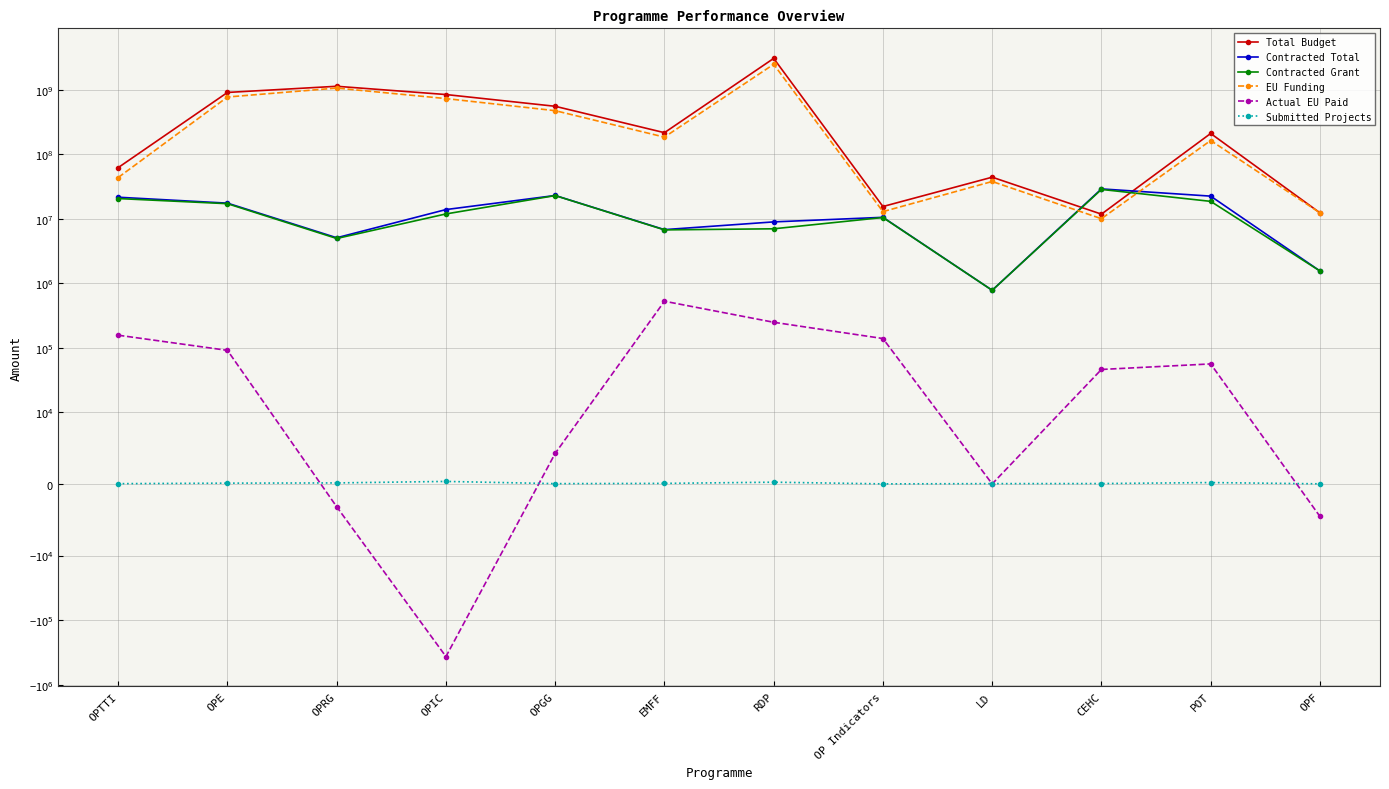

Reading right to left, list all the values displayed in this chart.

Total Budget: 12331208.7	209389938.3	11764706.0	43979444.7	15436413.2	3051955579.4	215344710.8	552450882.8	840156402.6	1128432709.4	905281731.8	61926152.1
Contracted Total: 1549039.0	22372058.2	28947904.5	776909.8	10502360.7	8919214.9	6766682.9	22884227.1	13848294.5	5062873.8	17414208.8	21514601.5
Contracted Grant: 1548527.9	18557146.5	28416350.6	775887.2	10433336.3	6971421.9	6705928.6	22819389.7	11850395.8	4934148.4	17081714.1	20515359.4
EU Funding: 12331208.7	162855769.7	10000000.0	37714867.8	12869727.9	2473981337.8	183837674.4	472433702.3	727274940.4	1058385187.9	769445269.2	43495159.6
Actual EU Paid: -4532.9	56087.8	46023.0	0.0	138776.7	247989.4	525643.0	4264.2	-367171.6	-3192.2	90955.0	156295.5
Submitted Projects: 13.0	189.0	50.0	40.0	6.0	240.0	74.0	38.0	348.0	139.0	106.0	35.0